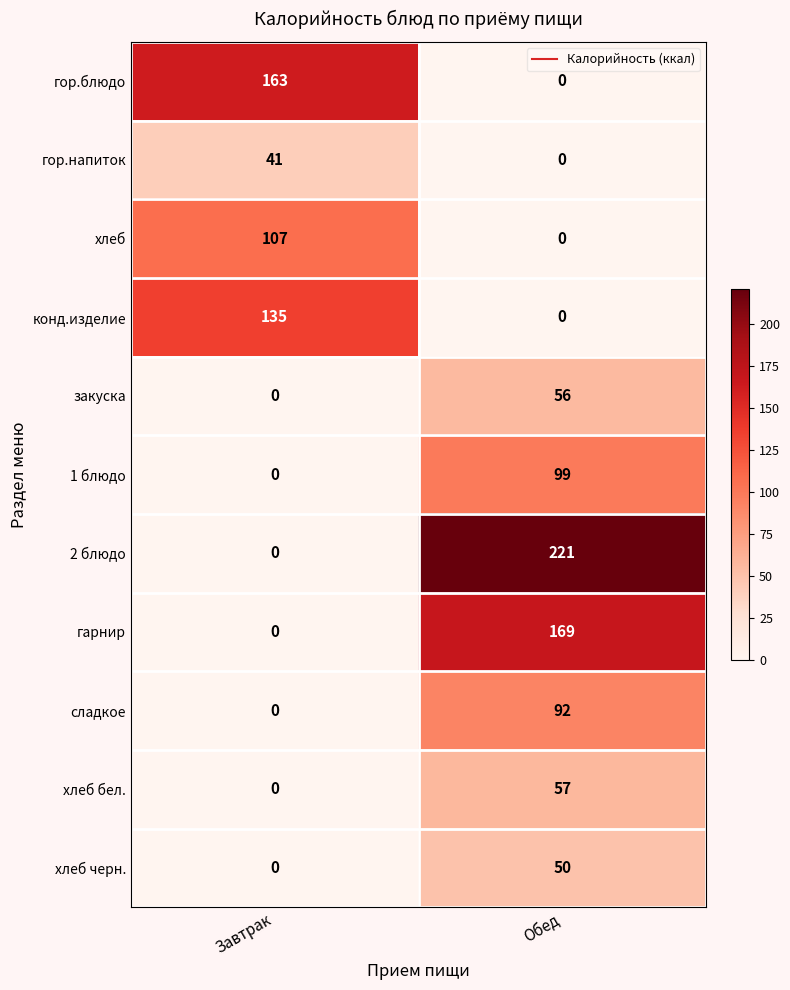

Reading left to right, what are all the values shown in this chart?

гор.блюдо: Завтрак=163	Обед=0
гор.напиток: Завтрак=41	Обед=0
хлеб: Завтрак=107	Обед=0
конд.изделие: Завтрак=135	Обед=0
закуска: Завтрак=0	Обед=56
1 блюдо: Завтрак=0	Обед=99
2 блюдо: Завтрак=0	Обед=221
гарнир: Завтрак=0	Обед=169
сладкое: Завтрак=0	Обед=92
хлеб бел.: Завтрак=0	Обед=57
хлеб черн.: Завтрак=0	Обед=50